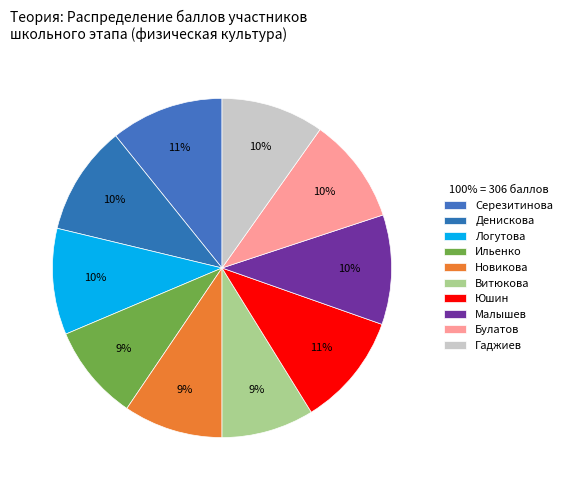

Is there any slice that represents more than half of the pie?

No